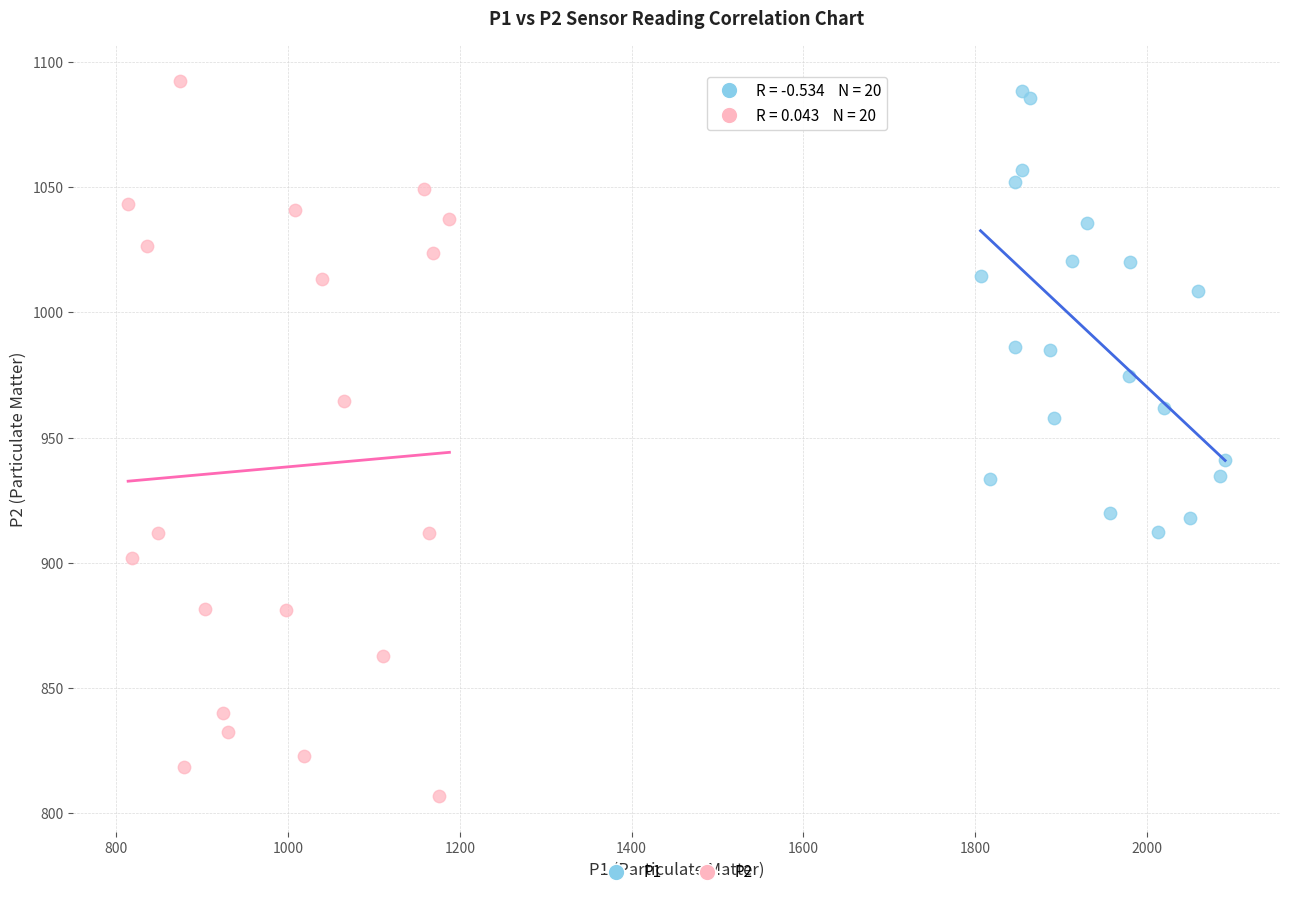

Which series contains the lowest Y value?

P2